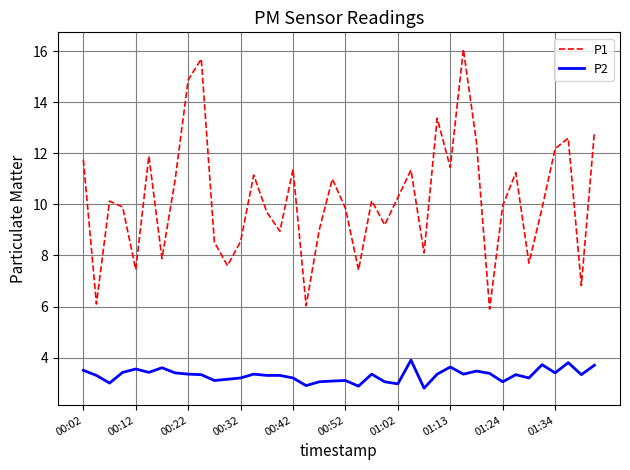

What is the difference between the maximum and minimum values in the P2 series?

1.1